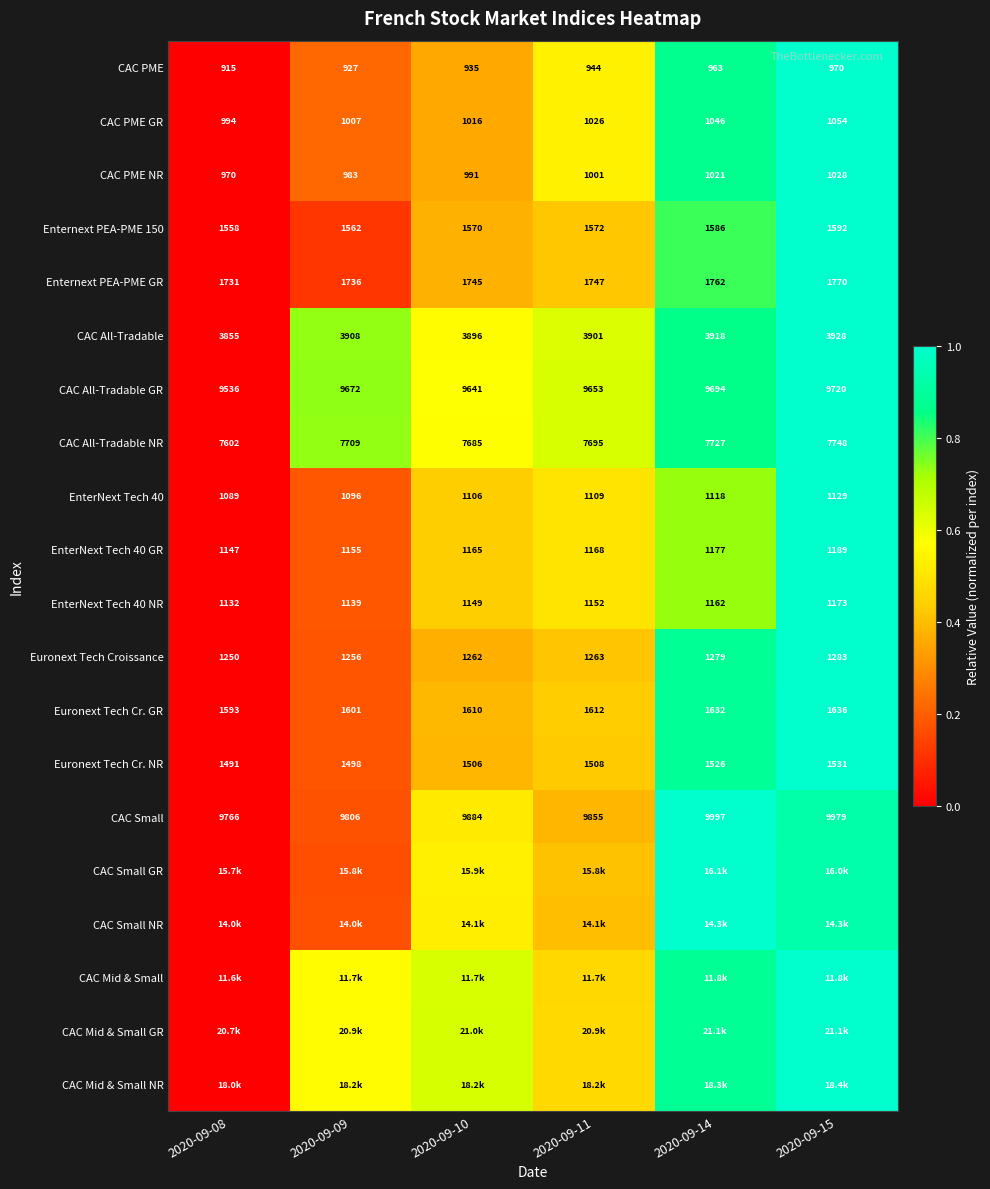

True or false: EnterNext Tech 40 has a value of 1.2 at 2020-09-14.

False